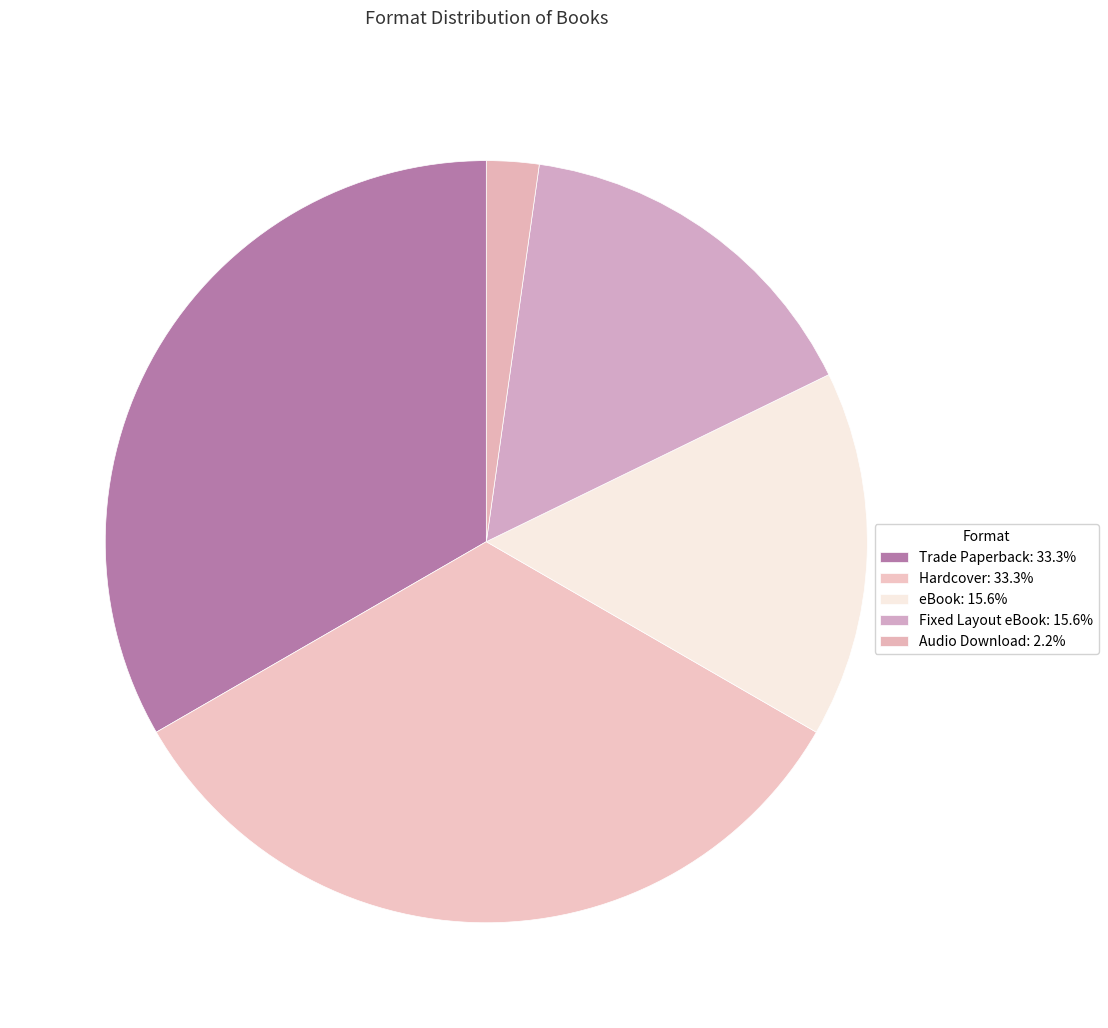

To the nearest percent, what is the average slice percentage?

20%